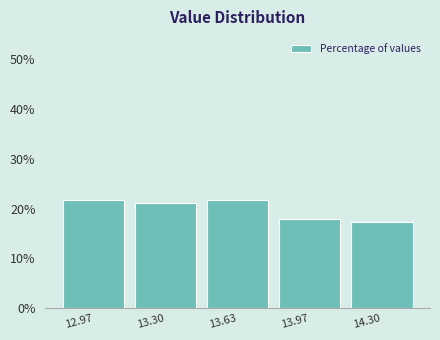

What is the height of the bar covering 13.15 to 13.45 on the x-axis? Neither the bar edges nor the heights are printed on the chart, so give them approximately, as read against the axes.

21